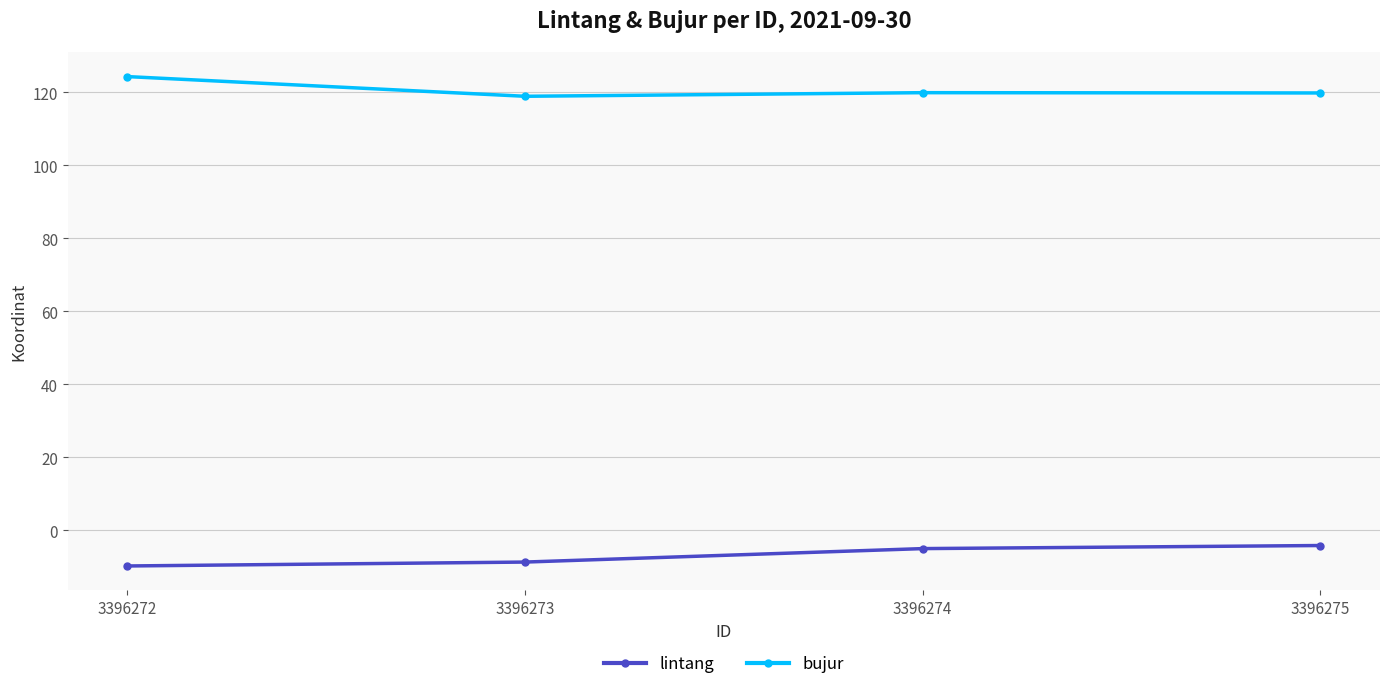

Which series has the largest total across all categories?

bujur